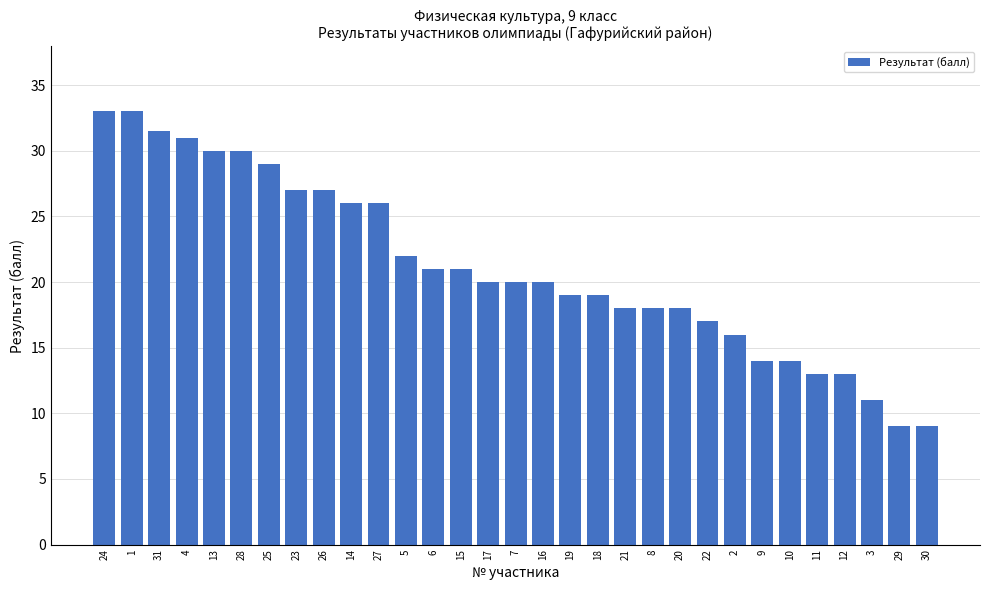

What is the difference between the maximum and second lowest values?

24.0